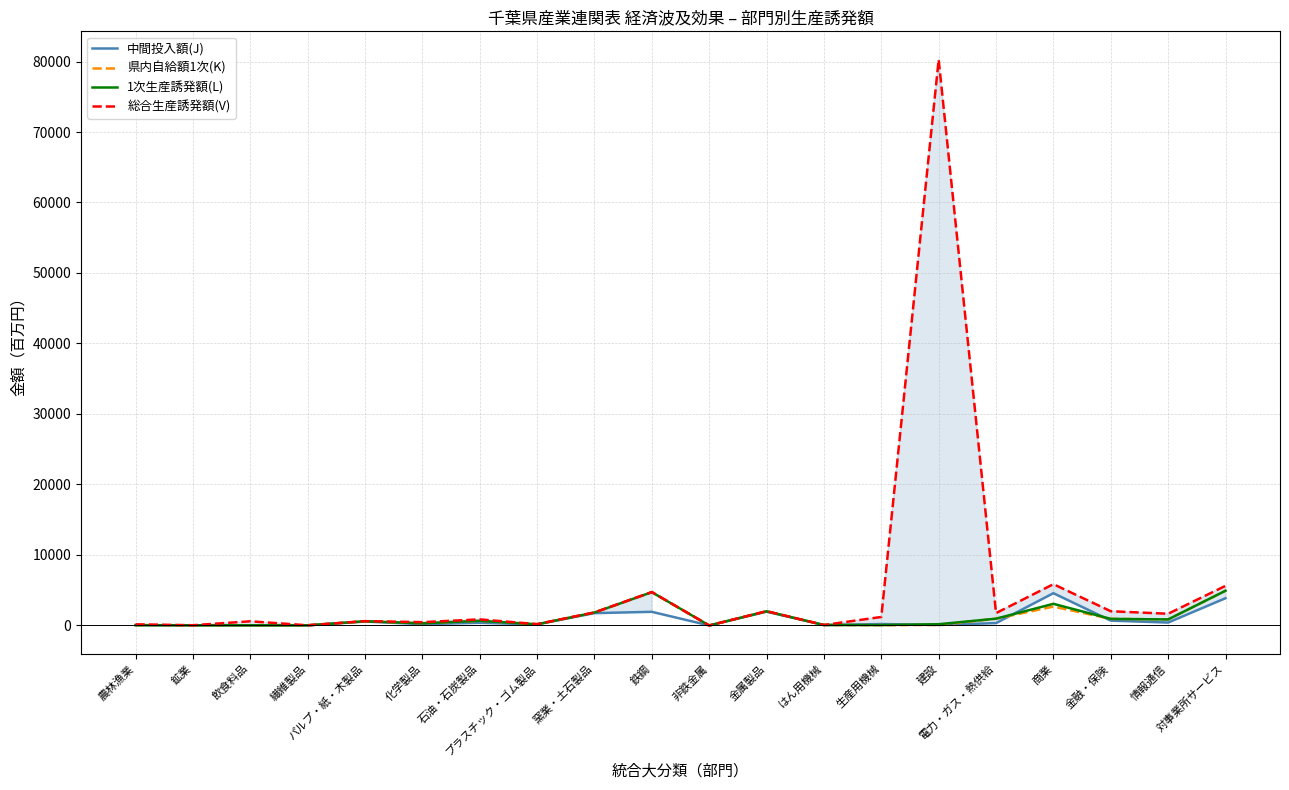

How many lines are shown in the chart?

4